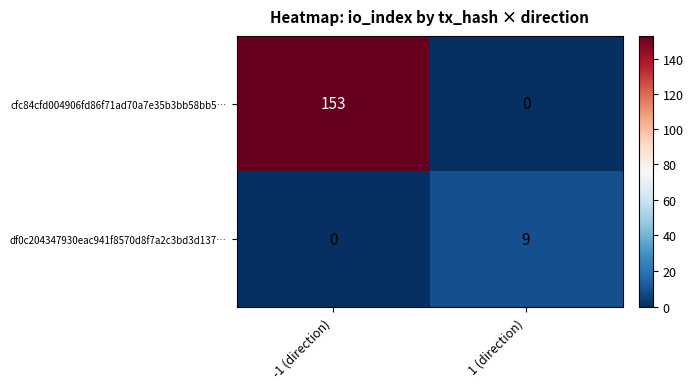

Count the number of data series in this chart.

2